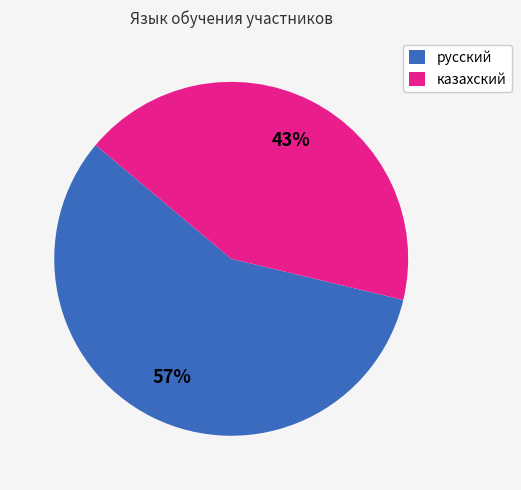

Is the sum of русский and казахский greater than half?

Yes